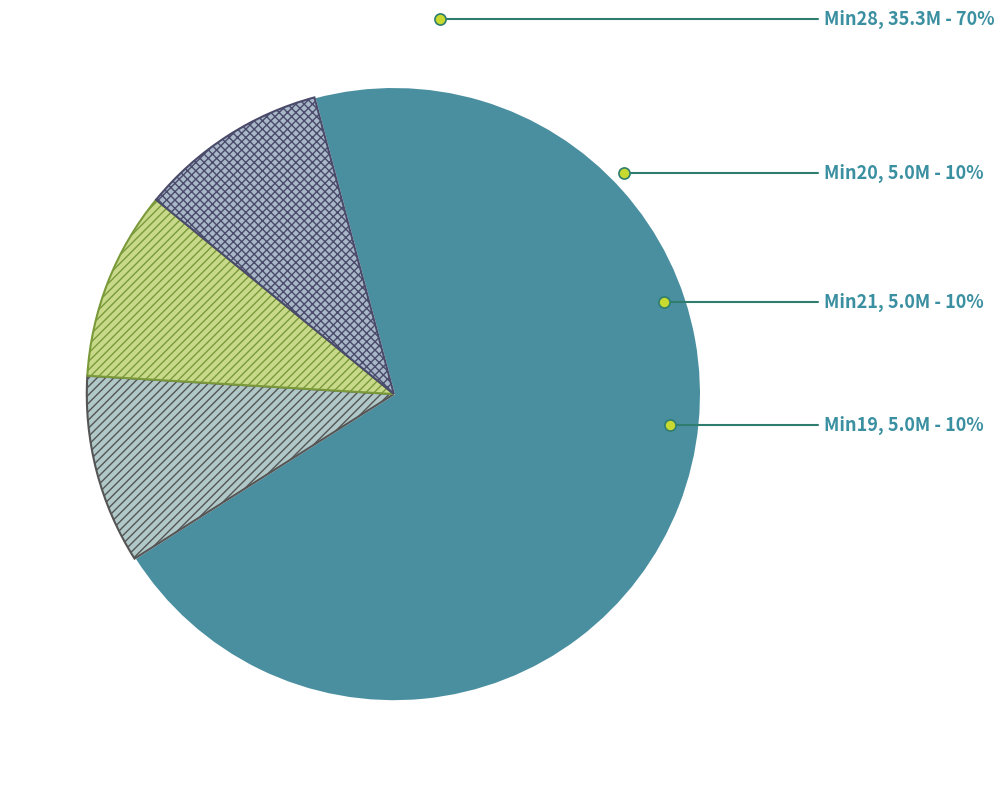

To the nearest percent, what is the combined percentage of Min_cycle=20 and Min_cycle=28?

80%